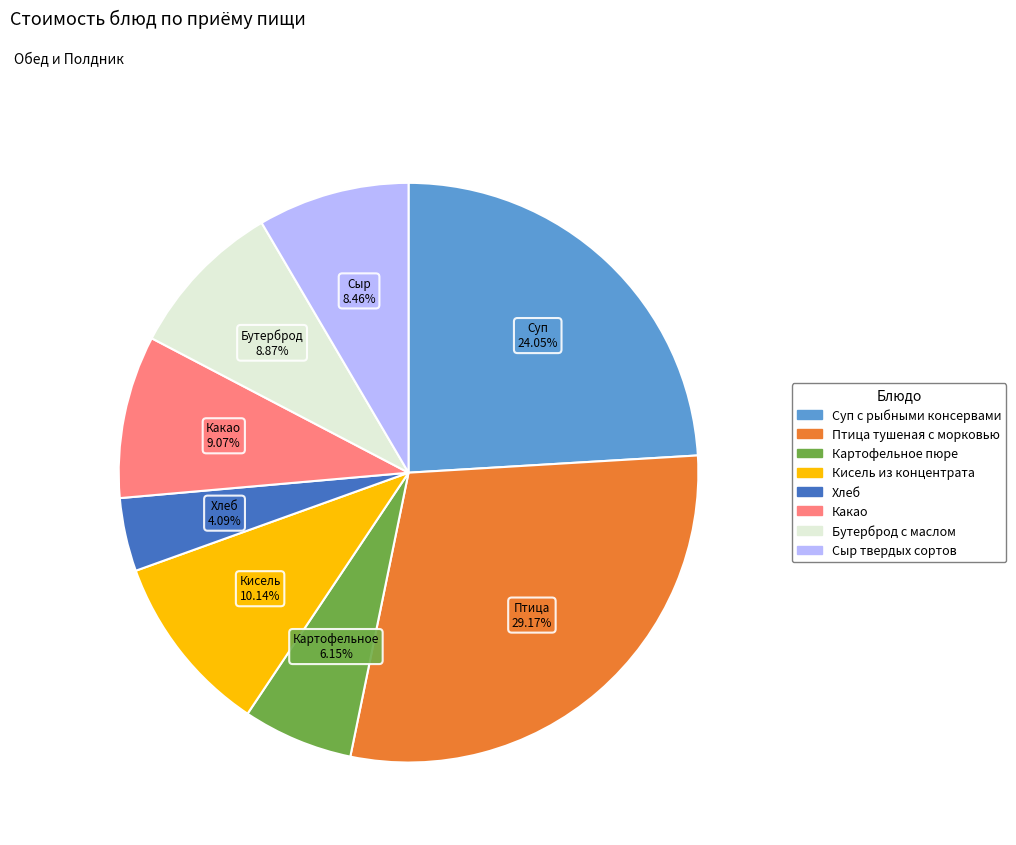

Between Картофельное пюре and Птица тушеная с морковью, which is larger?

Птица тушеная с морковью